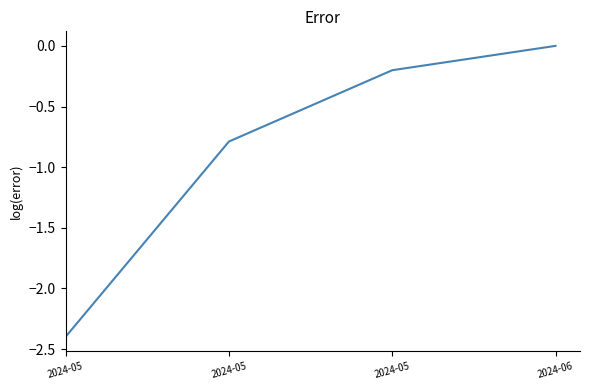

How many series are shown in this chart?

1